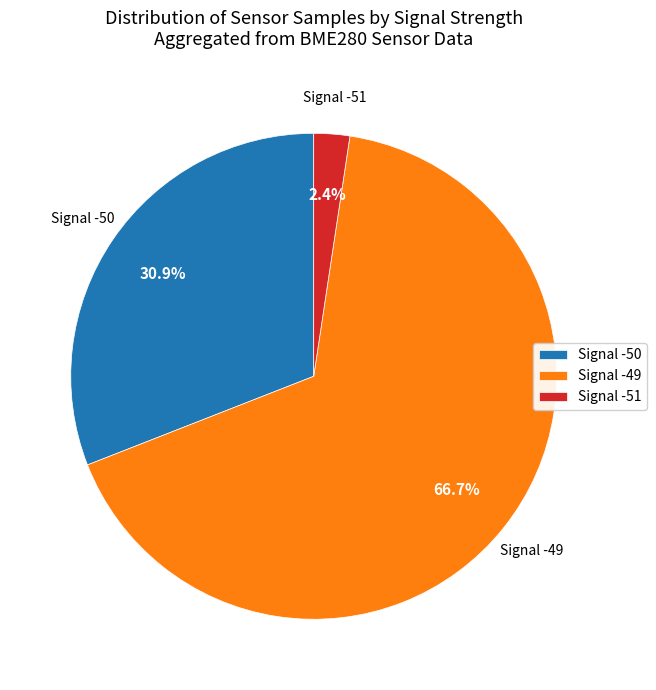

Does any single category account for the majority?

Yes